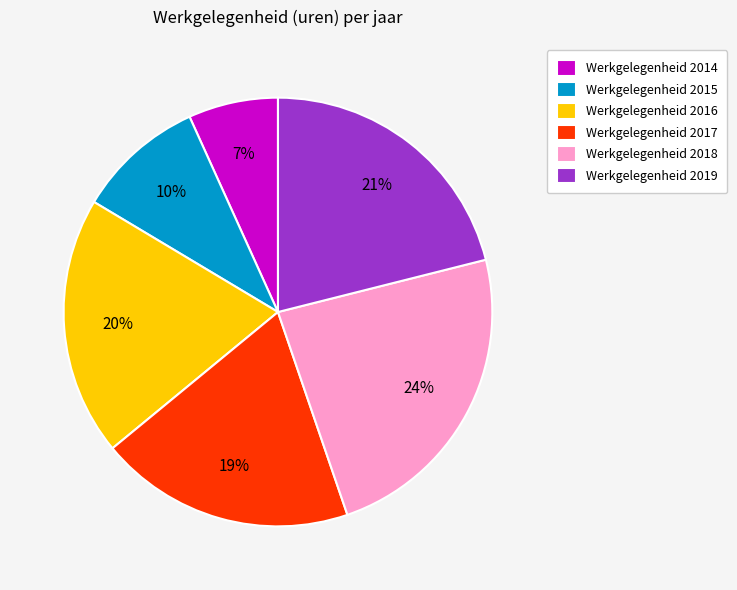

To the nearest percent, what is the combined percentage of Werkgelegenheid 2017 and Werkgelegenheid 2018?

43%